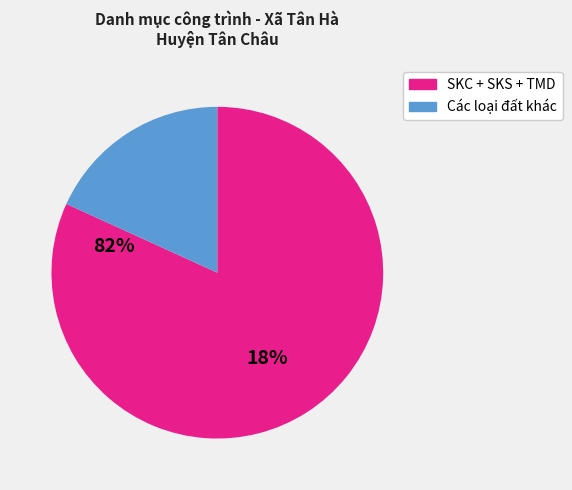

Is there a majority slice in this chart?

Yes